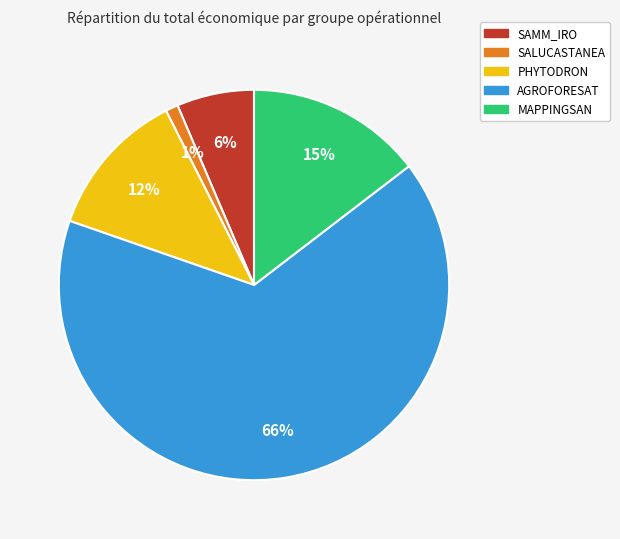

Between PHYTODRON and SAMM_IRO, which is larger?

PHYTODRON